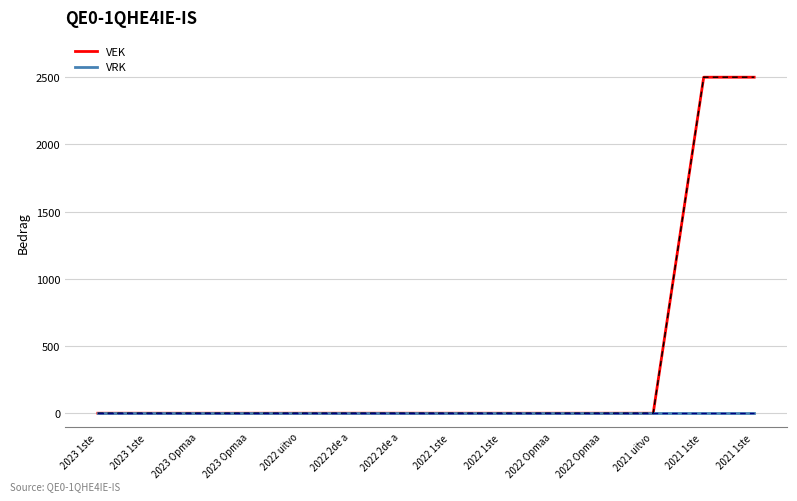

Does the chart display data point markers on the line(s)?

No